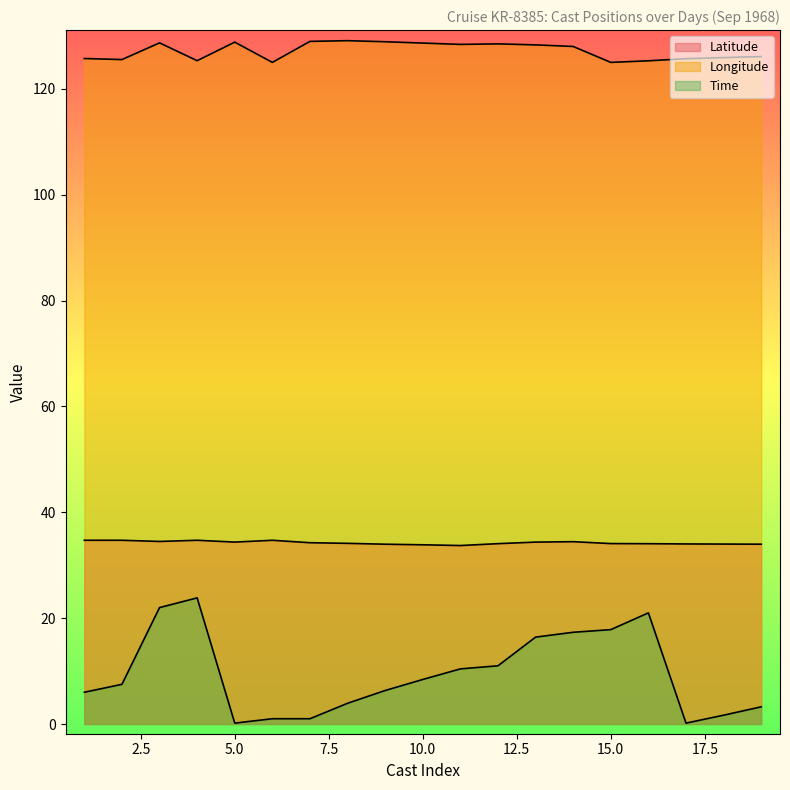

The value of Time at 7 is 5.5. True or false?

False